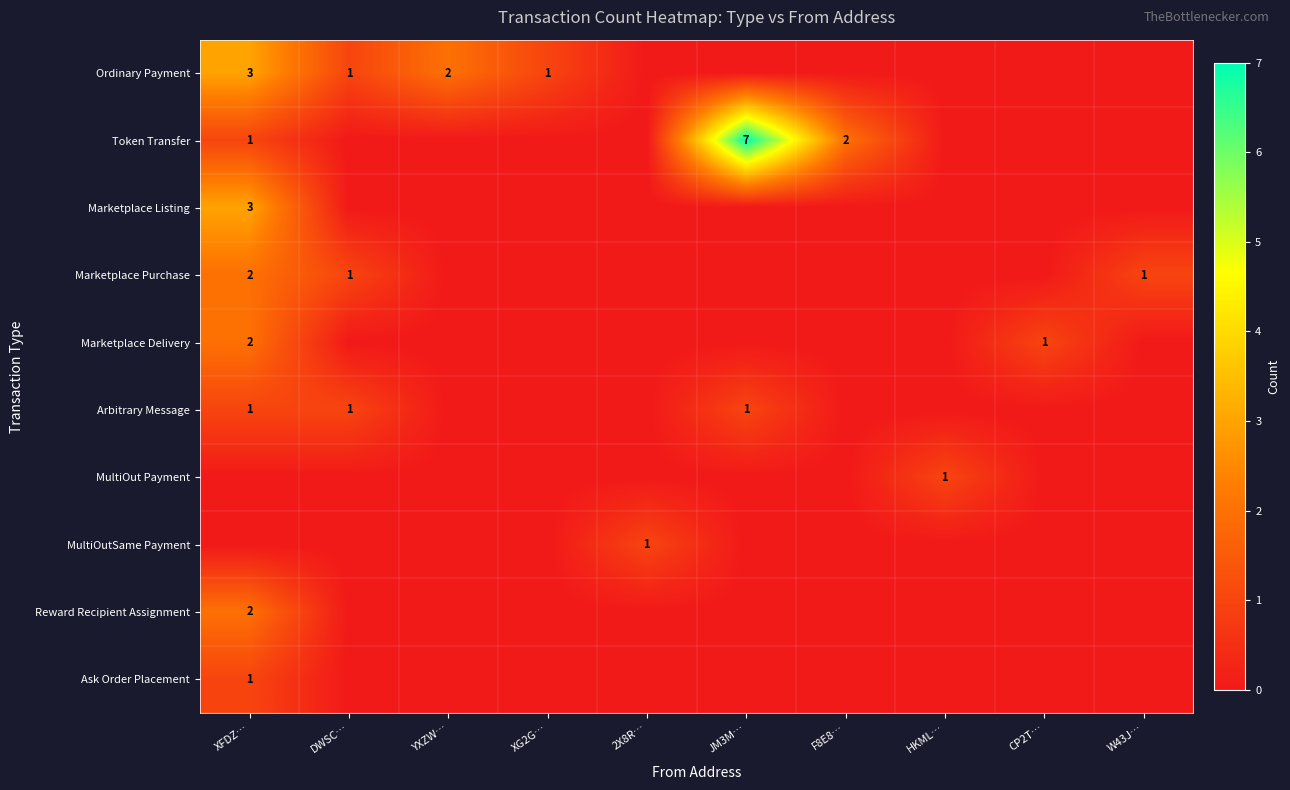

True or false: Marketplace Listing has a value of 3 at XFDZ….

True